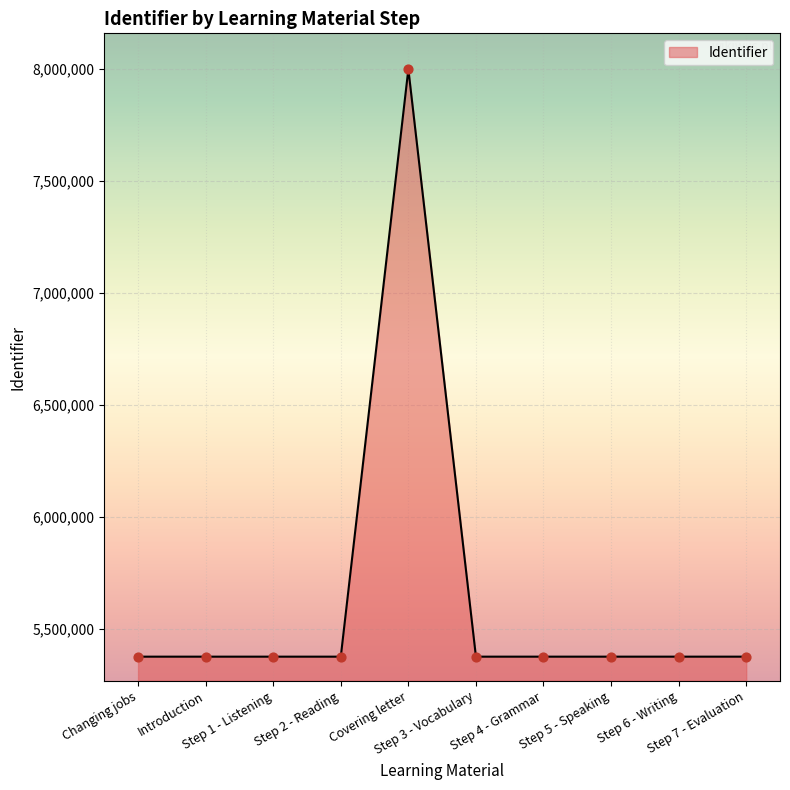

What is the change in value from Changing jobs to Introduction?

+1